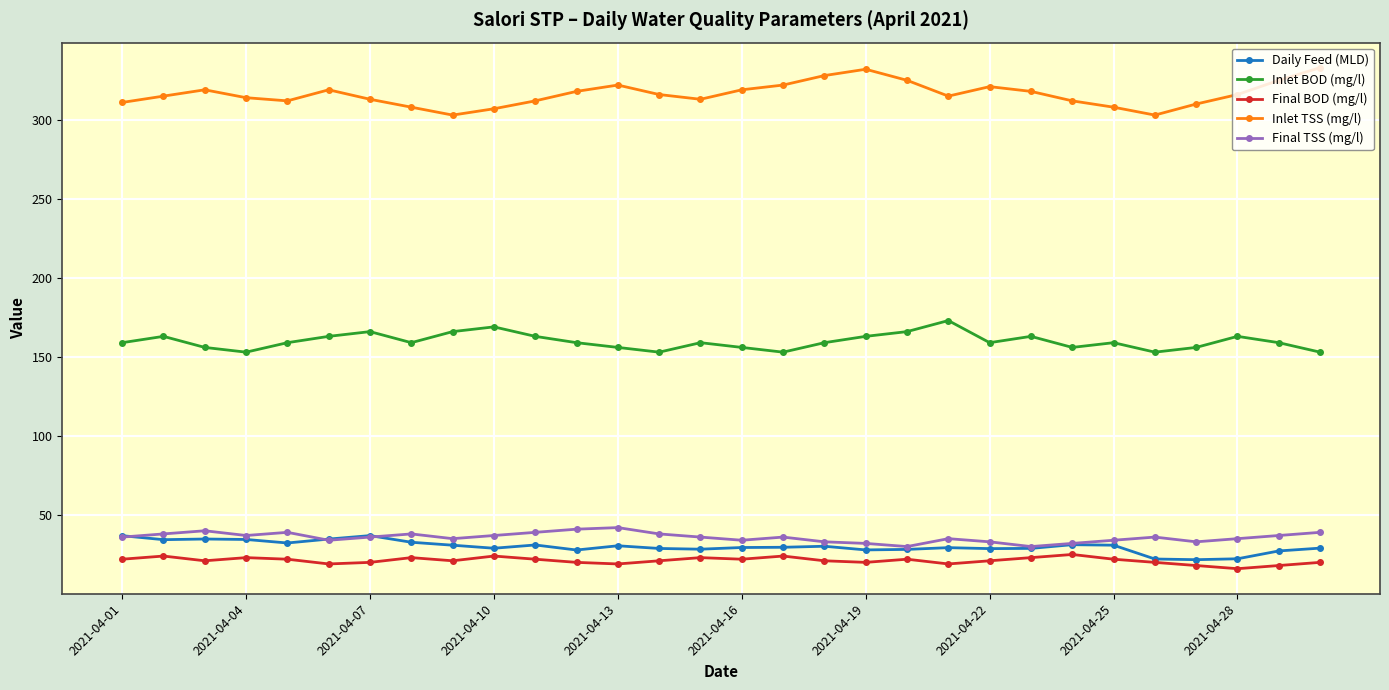

How many lines are shown in the chart?

5